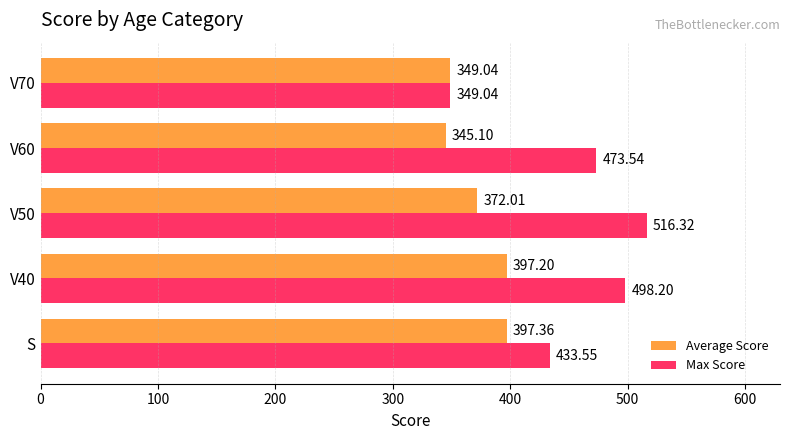

Which category has the highest value across all series?

V50